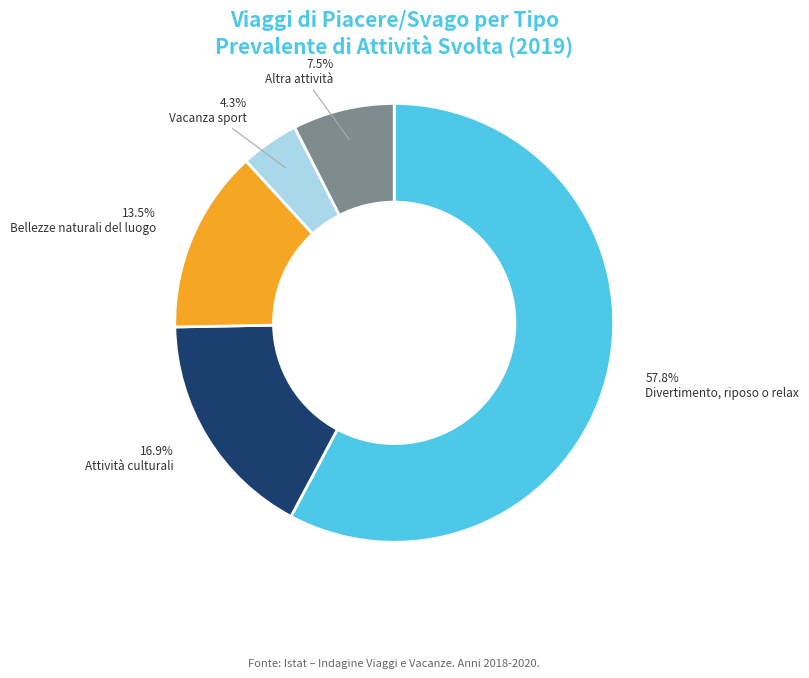

Count the number of slices in the pie.

5